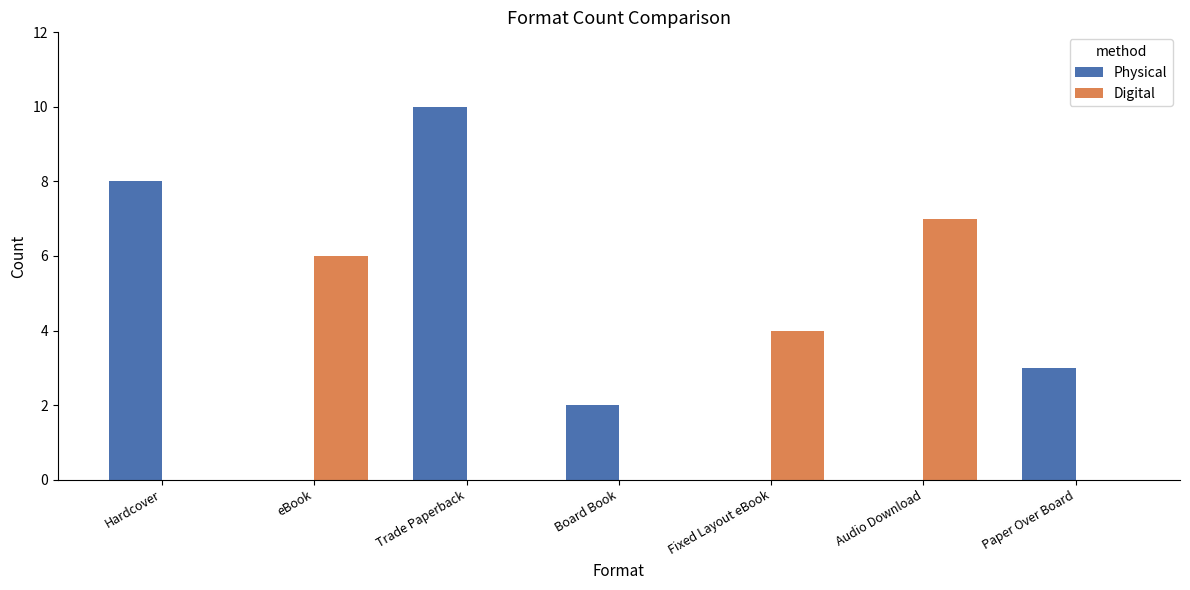

What are all the series names shown in the legend?

Physical, Digital